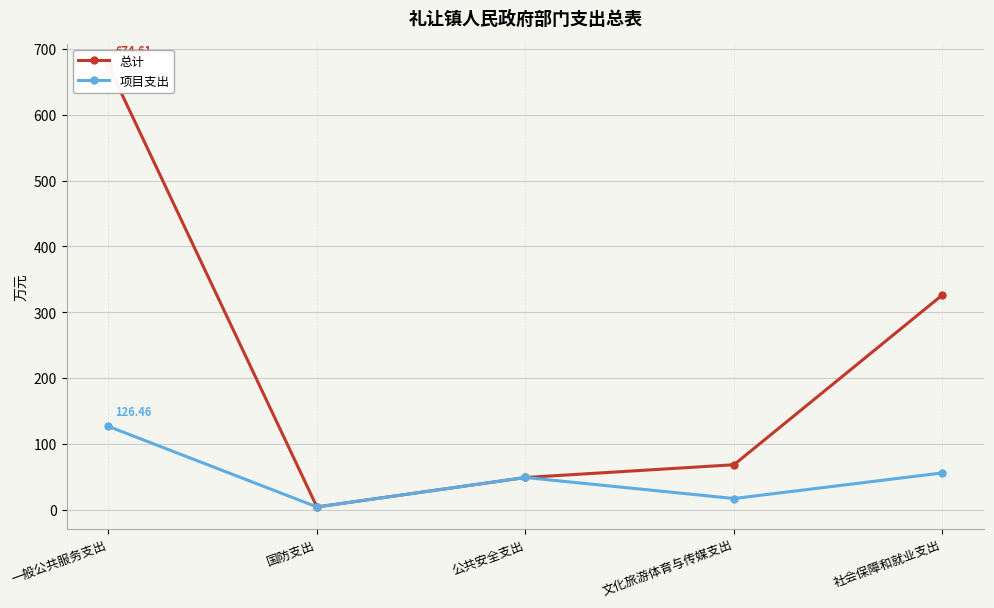

Between 文化旅游体育与传媒支出 and 社会保障和就业支出, which is larger?

社会保障和就业支出